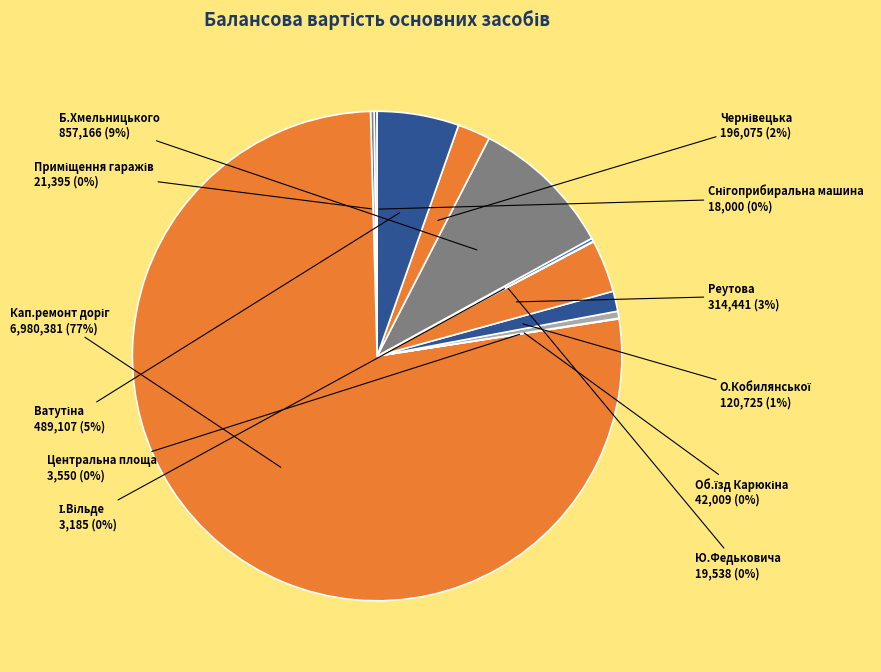

To the nearest percent, what is the average slice percentage?

8%